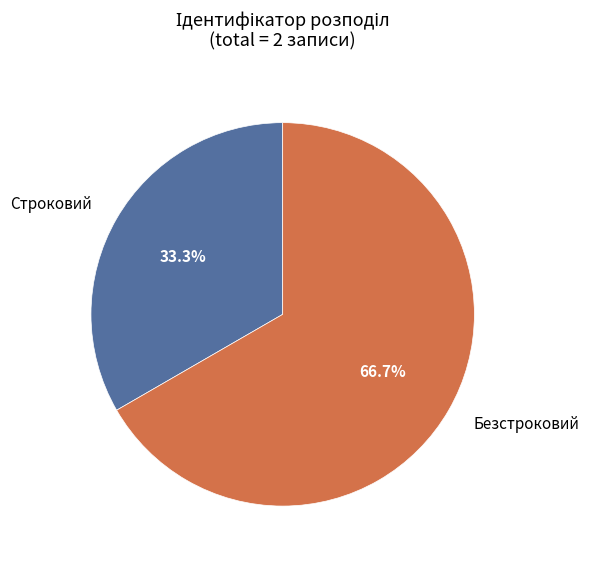

Approximately how many times larger is the value at Безстроковий compared to Строковий?

2.0